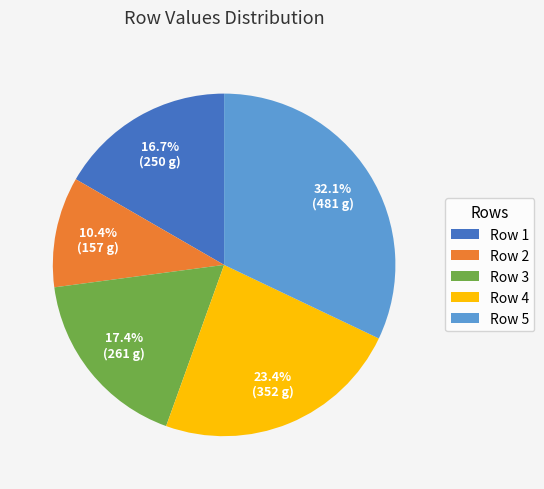

What is the largest slice in the pie chart?

Row 5